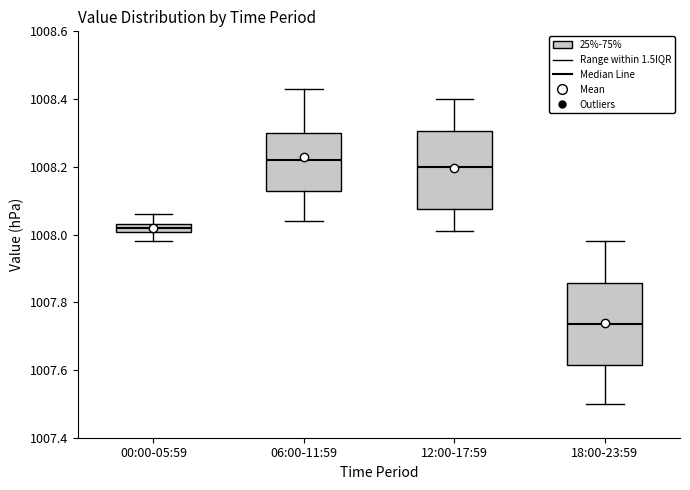

Where is the lower edge of the box for 06:00-11:59 on the y-axis? The values are not printed on the chart, so give them approximately, as read against the axis.

1008.14